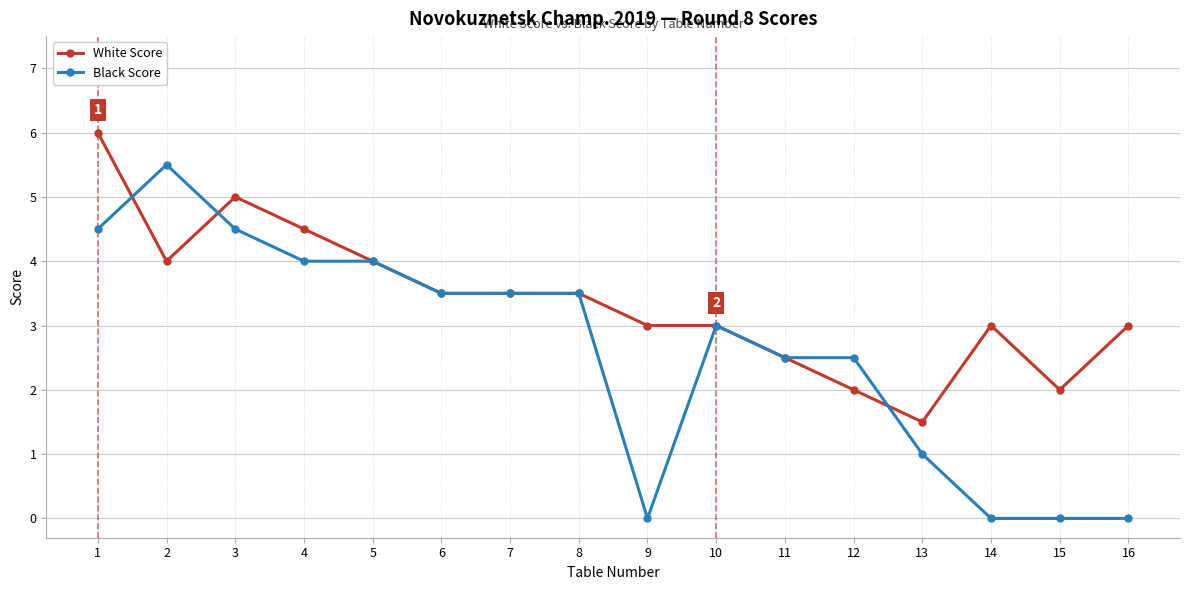

How many lines are shown in the chart?

2